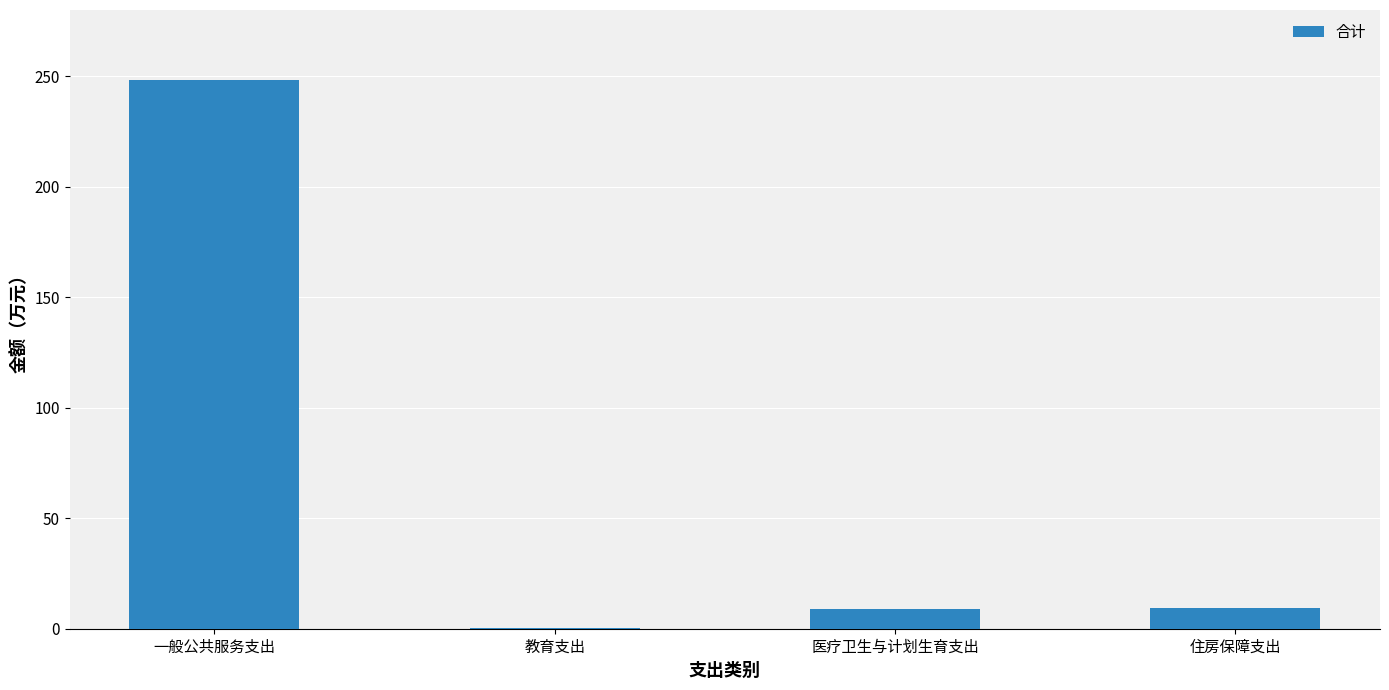

Between 一般公共服务支出 and 住房保障支出, which is larger?

一般公共服务支出